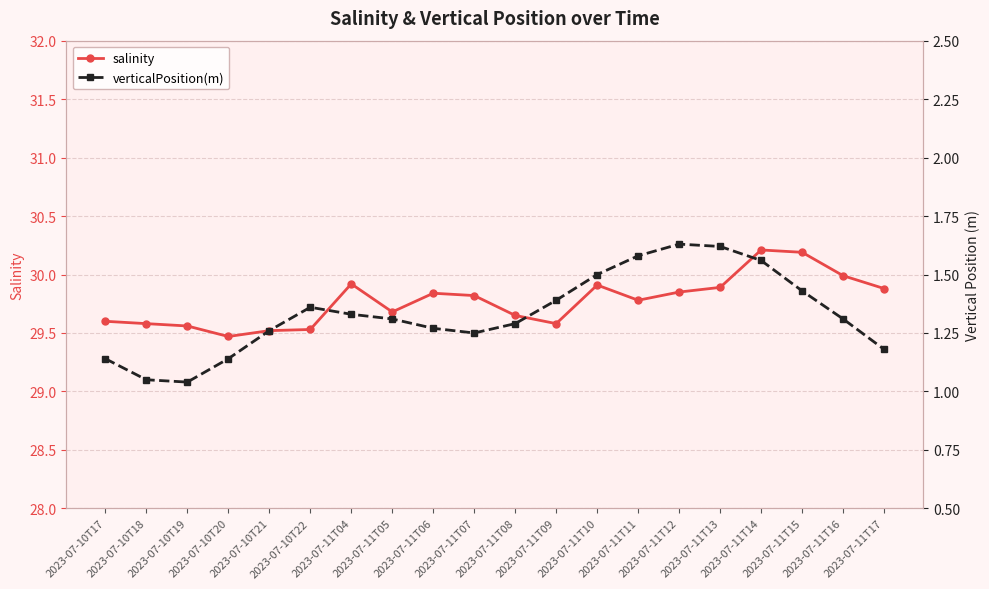

What is the greatest value displayed?

30.2